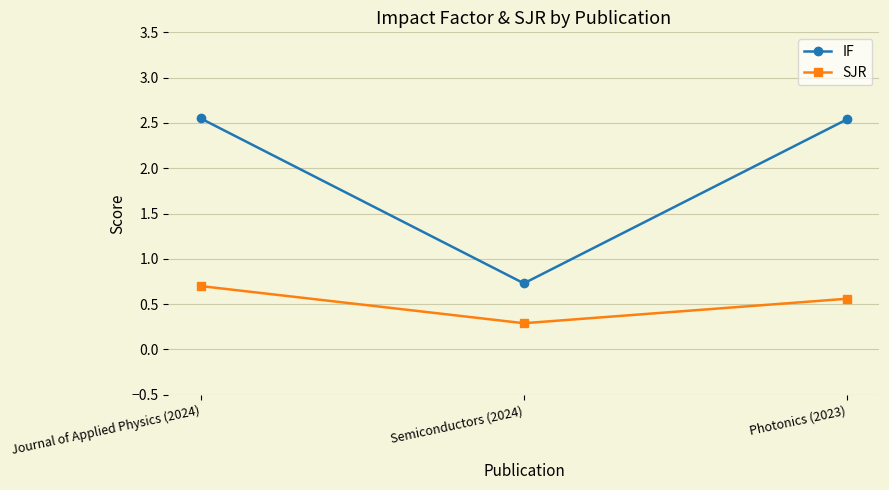

The value of IF at Semiconductors (2024) is 1.1. True or false?

False